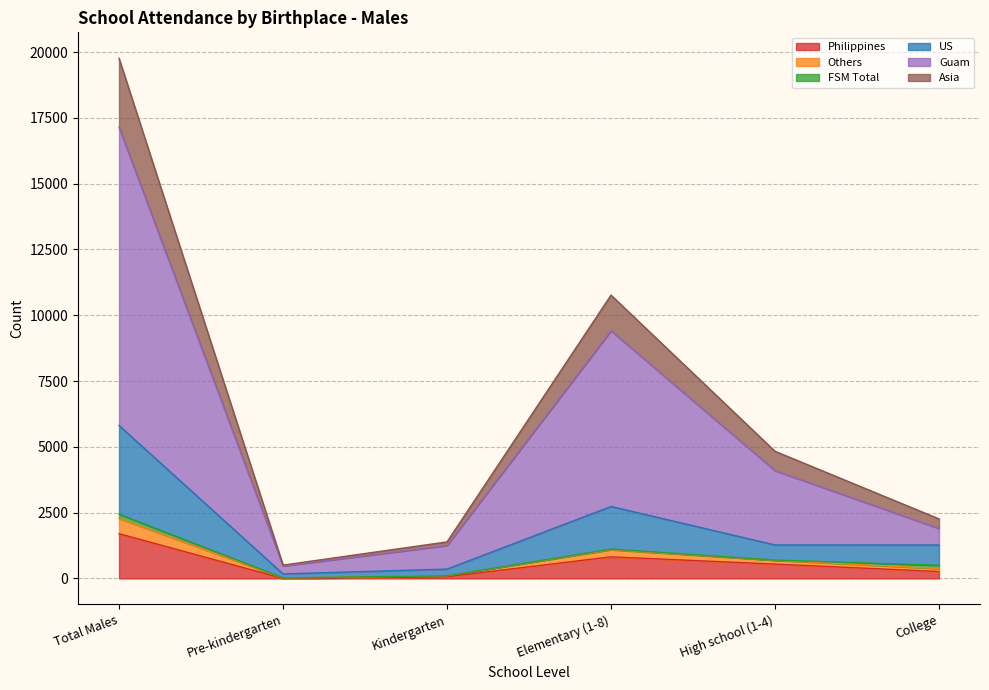

At which label does Asia reach its minimum?

Pre-kindergarten